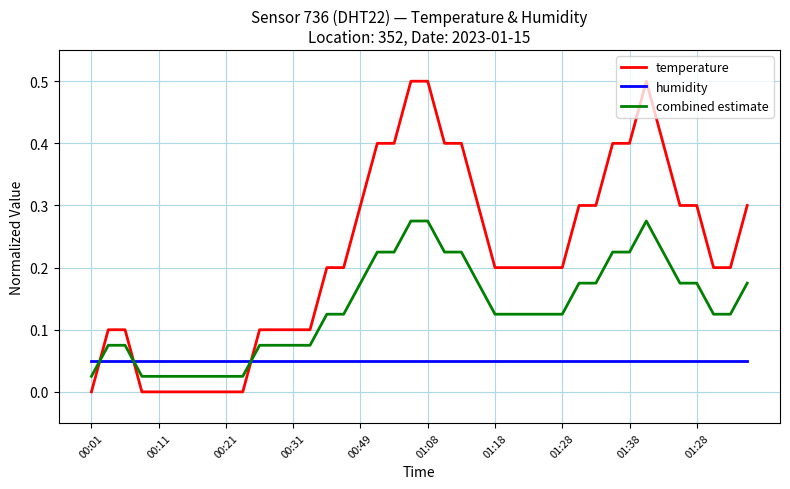

What is the difference between the maximum and minimum values in the temperature series?

0.5